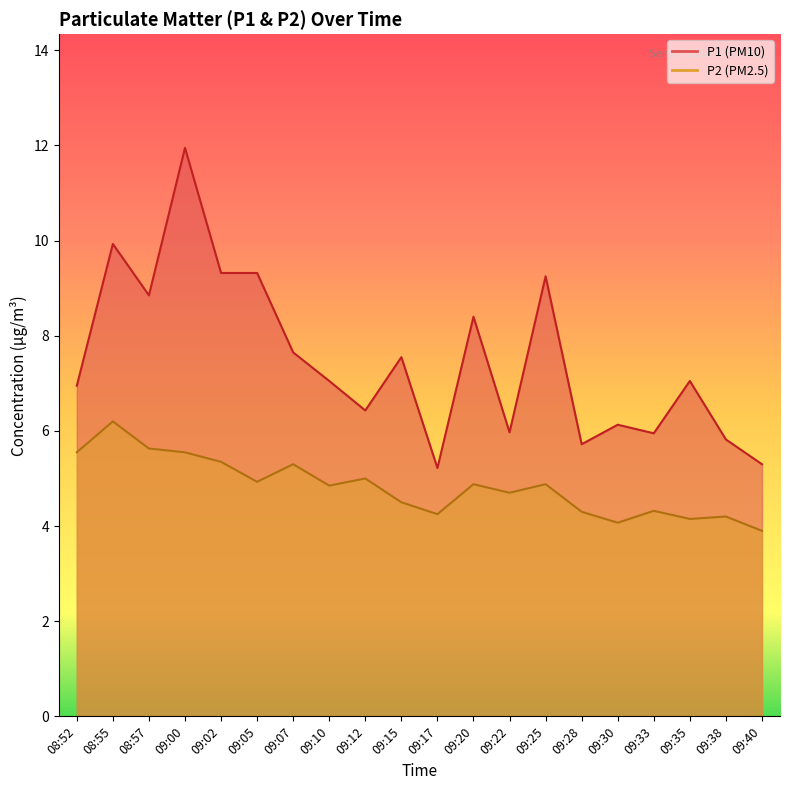

Which series has the largest total across all categories?

P1